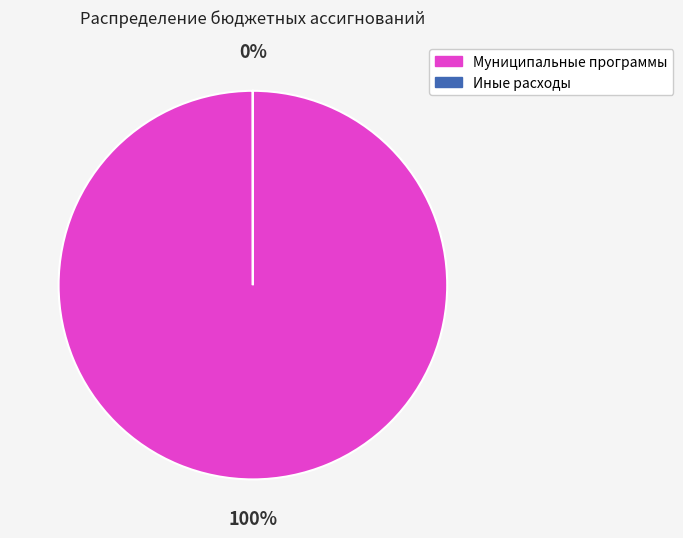

How much of the chart is everything except Иные расходы?

100.0%